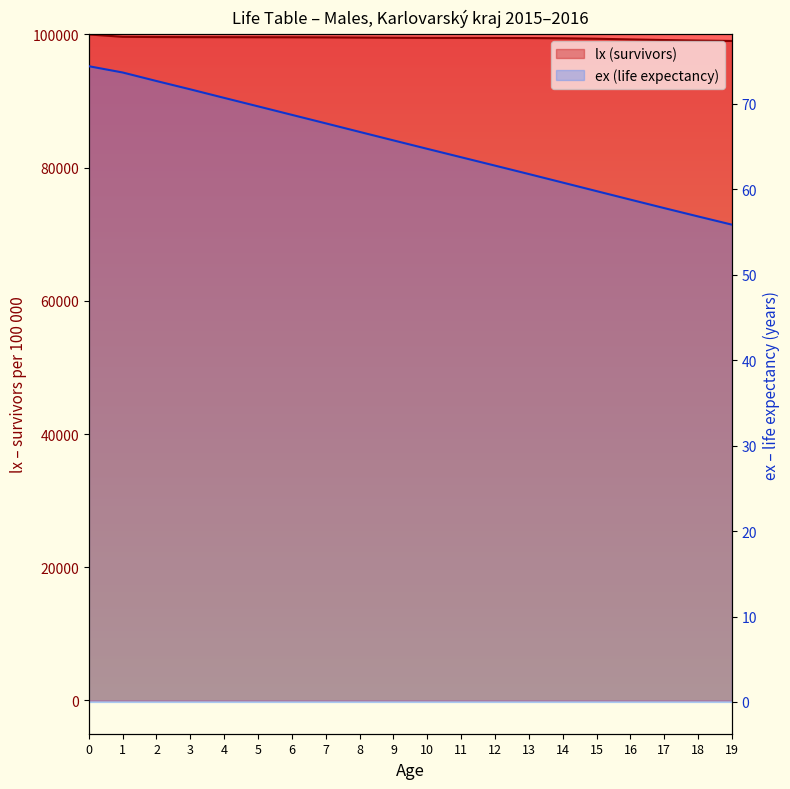

Does the chart have visible grid lines?

No